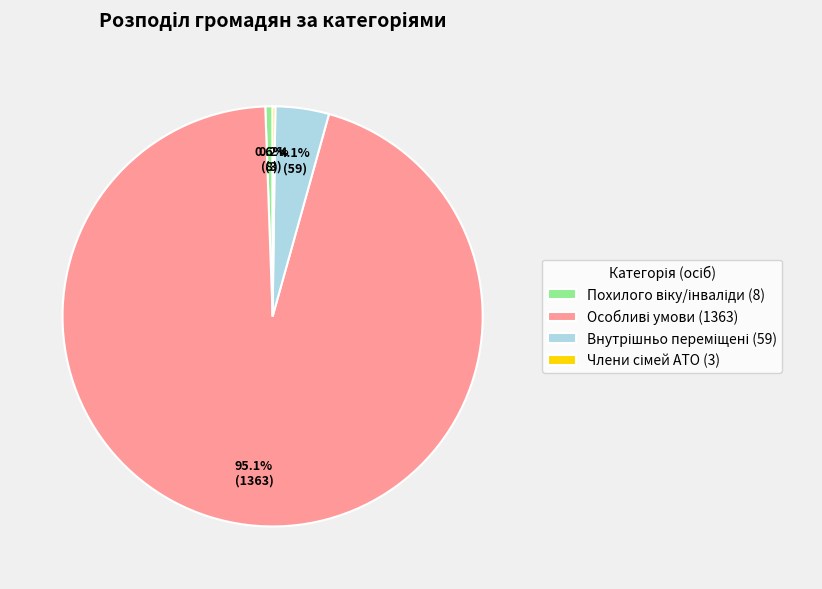

Is there a majority slice in this chart?

Yes